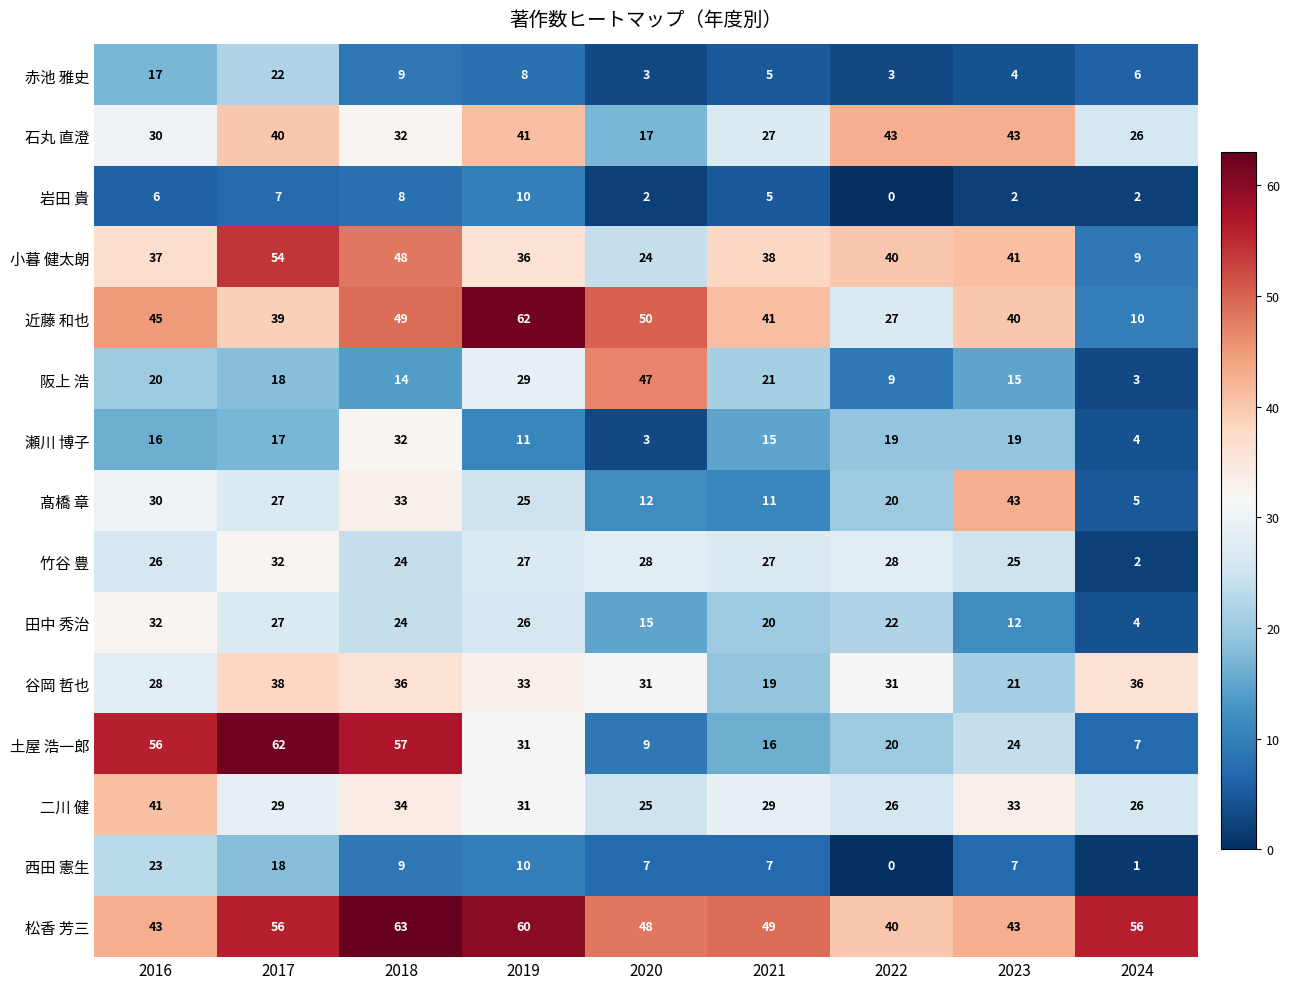

Which series changed the most between 2016 and 2024?

土屋 浩一郎